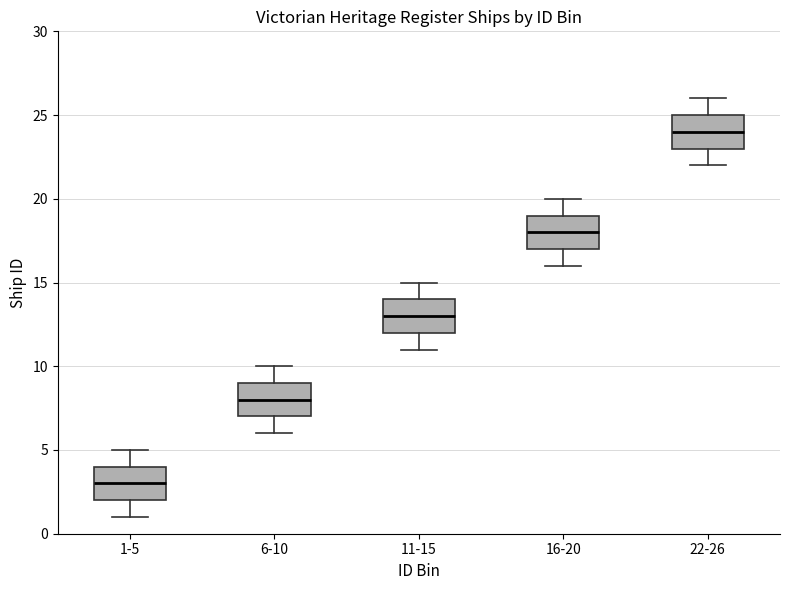

Where is the lower edge of the box for 11-15 on the y-axis? The values are not printed on the chart, so give them approximately, as read against the axis.

12